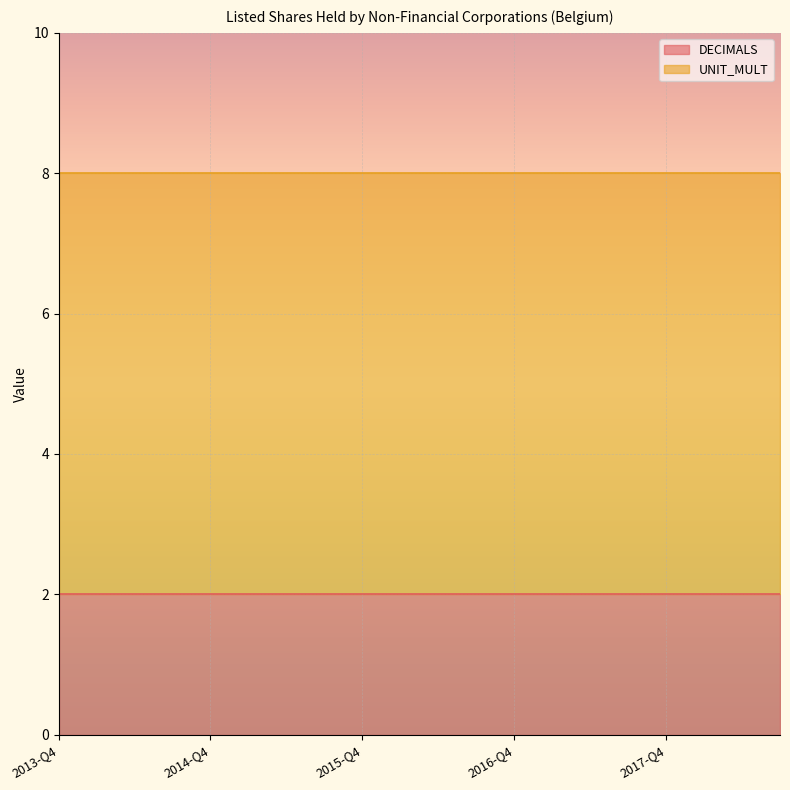

Is the value of UNIT_MULT at 2017-Q1 greater than the value of DECIMALS at 2017-Q3?

Yes